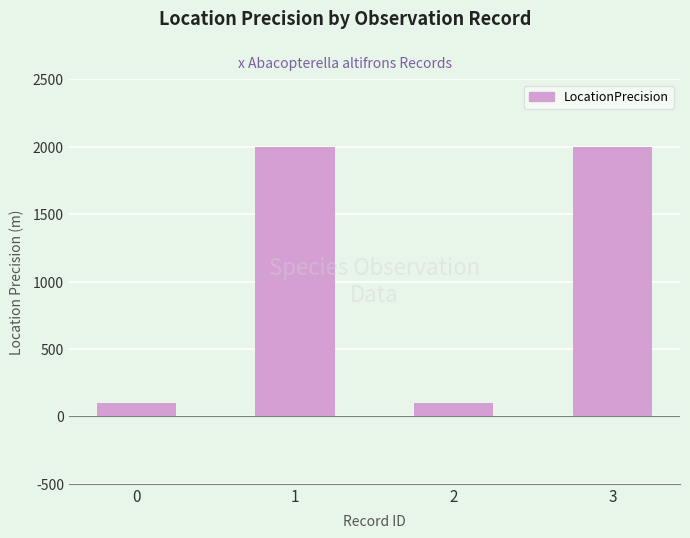

What is the difference between the second highest and second lowest values?

1900